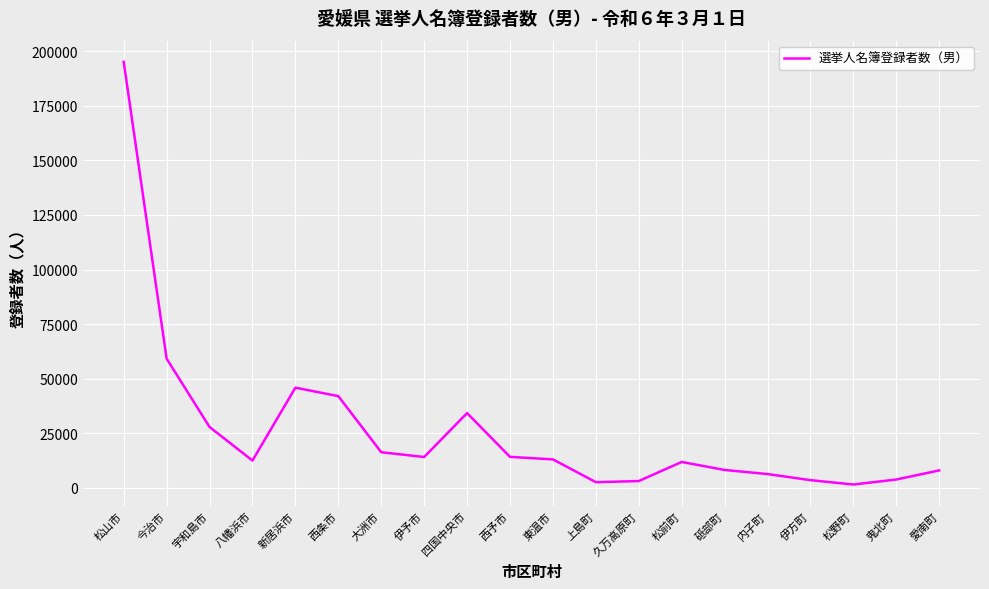

What is the smallest value displayed?

1500